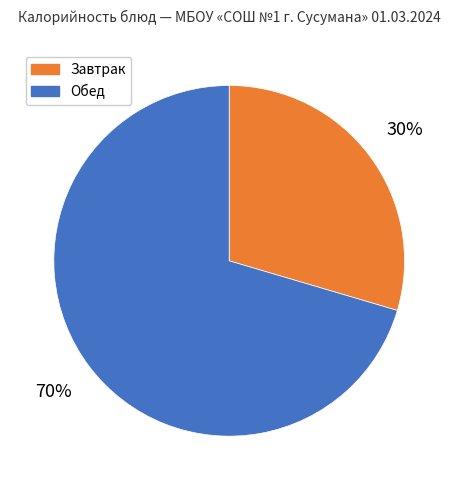

To the nearest percent, what is the average slice percentage?

50%